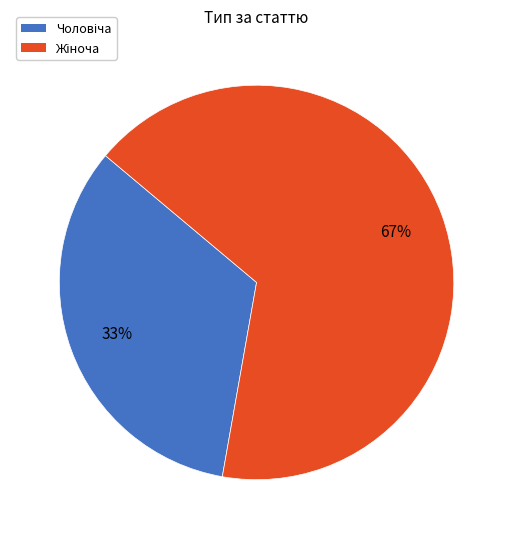

To the nearest percent, what is the average slice percentage?

50%